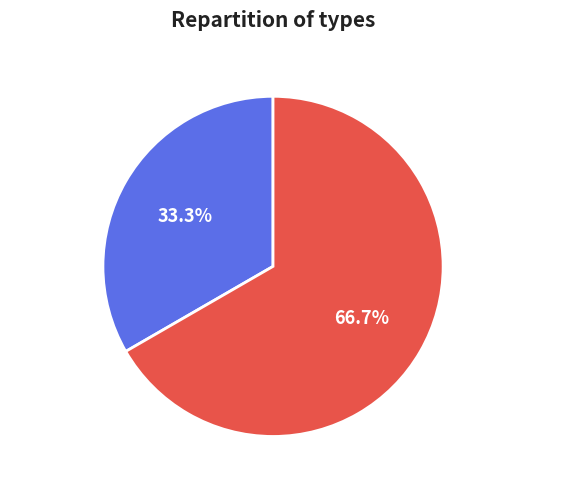

How many slices are in this pie chart?

2